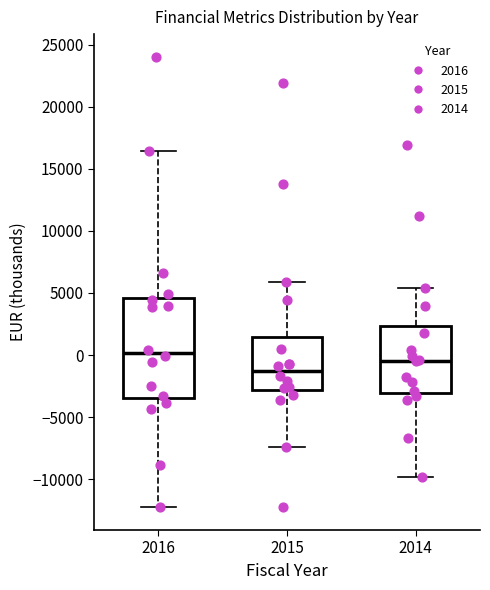

Which box's median line is the lowest?

2015